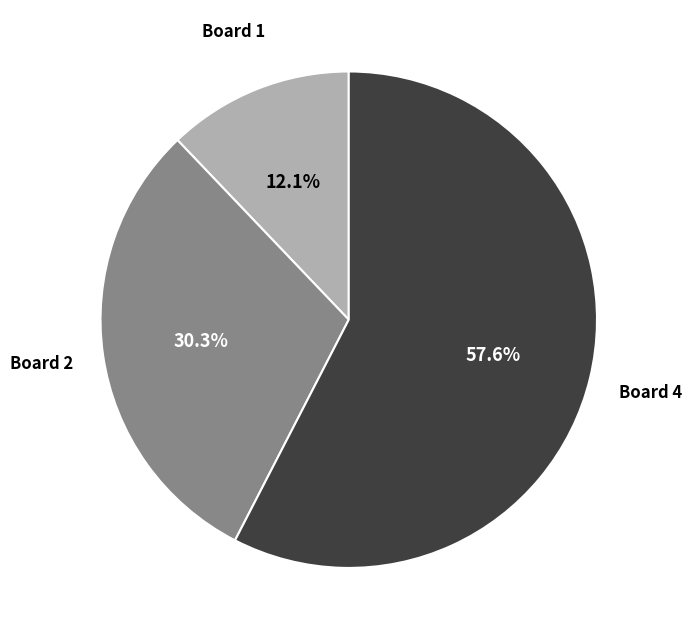

How many slices are in this pie chart?

3